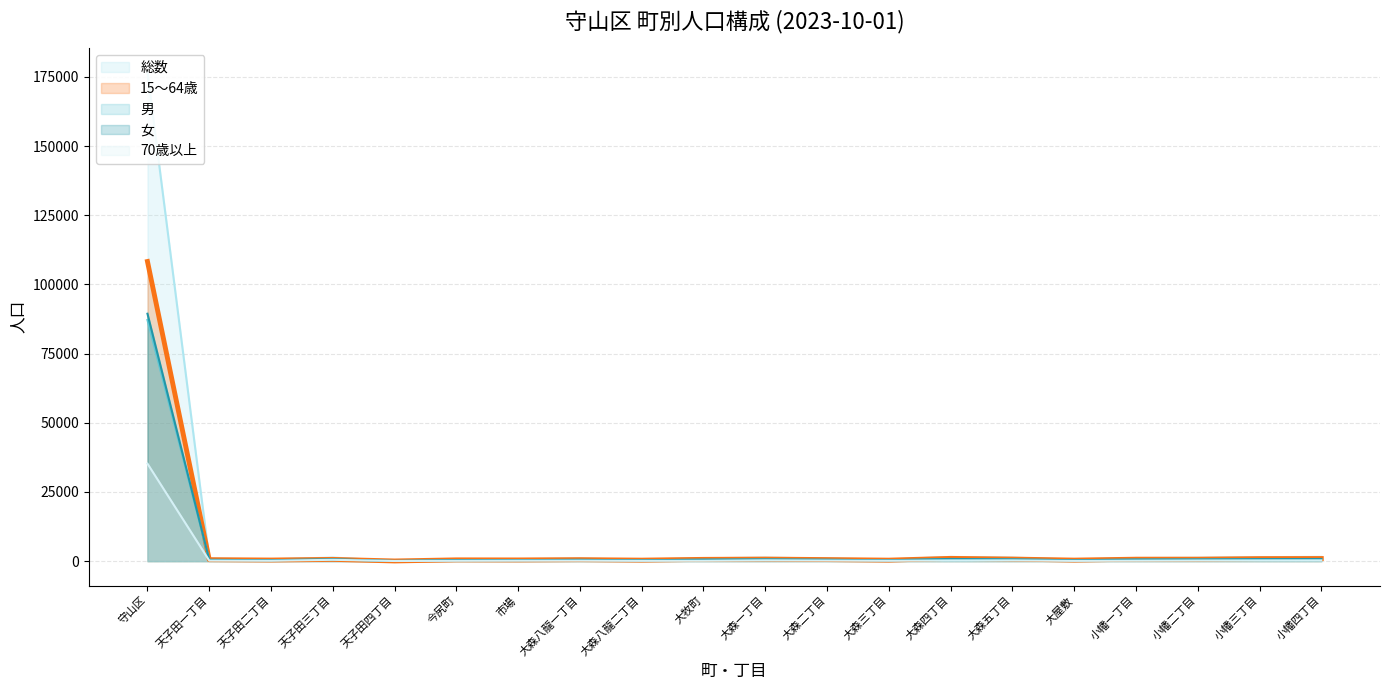

What are all the series names shown in the legend?

総数, 15～64歳, 男, 女, 70歳以上